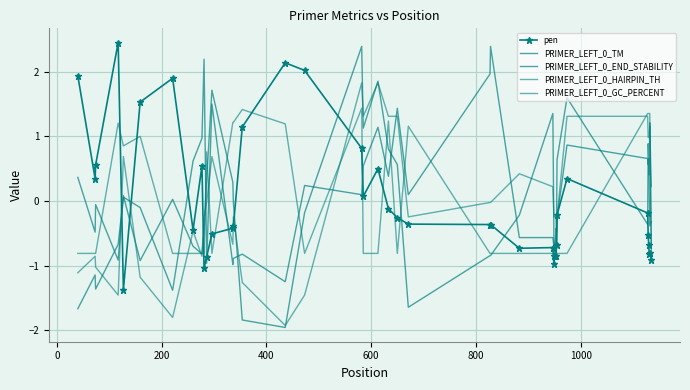

Rank the series by their maximum value, from highest to lowest.

pen, PRIMER_LEFT_0_TM, PRIMER_LEFT_0_END_STABILITY, PRIMER_LEFT_0_GC_PERCENT, PRIMER_LEFT_0_HAIRPIN_TH